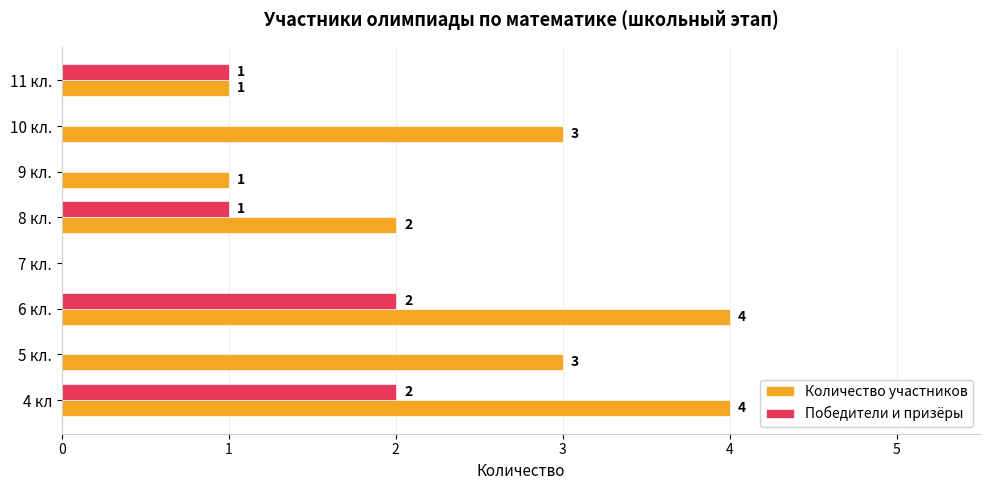

What is the maximum value for Количество участников?

4